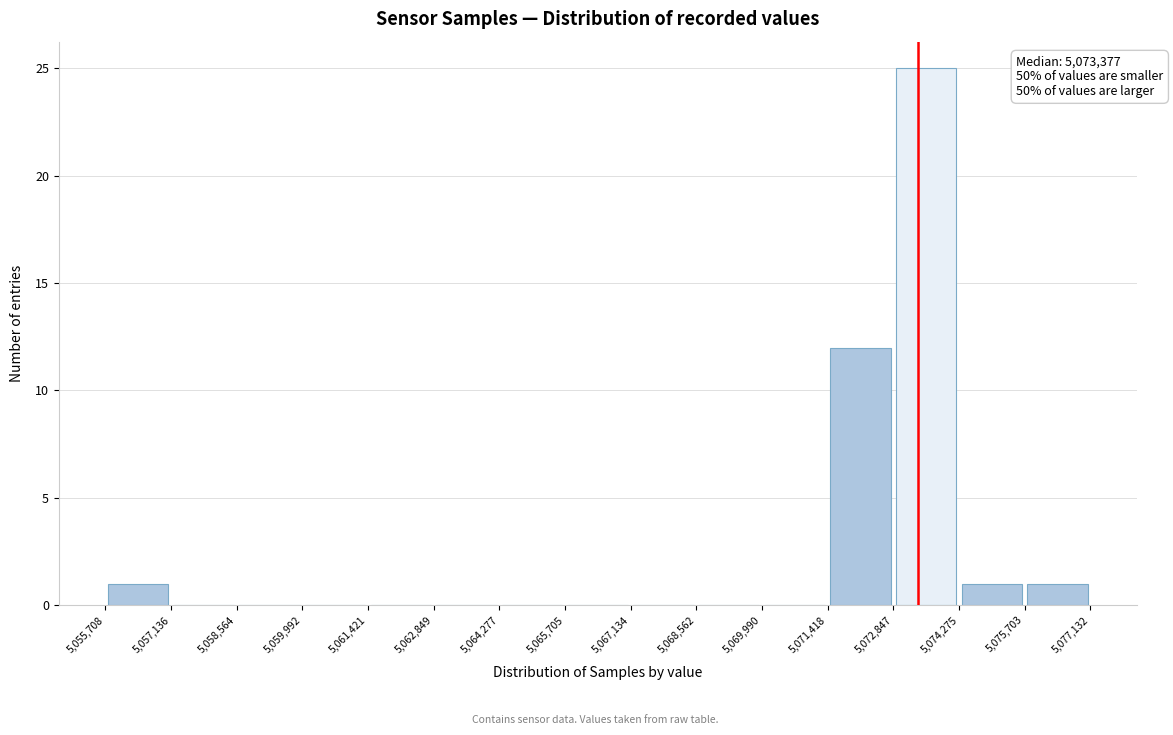

Over which range of the x-axis is the bar tallest?

5,072,847 to 5,074,275